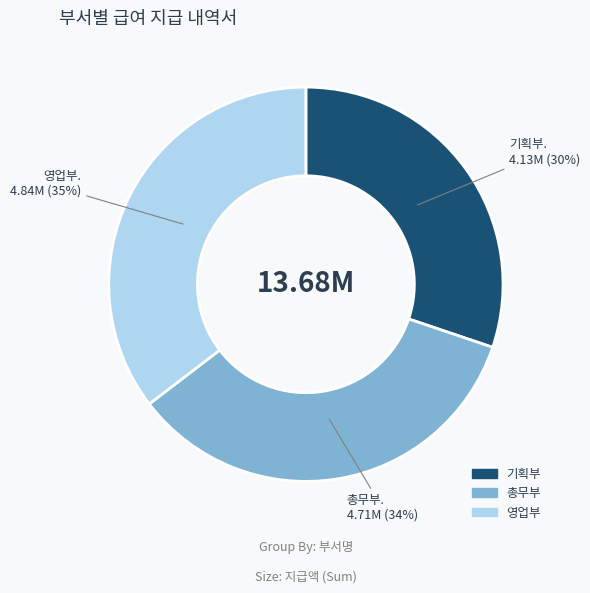

Which has a higher value, 기획부 or 총무부?

총무부